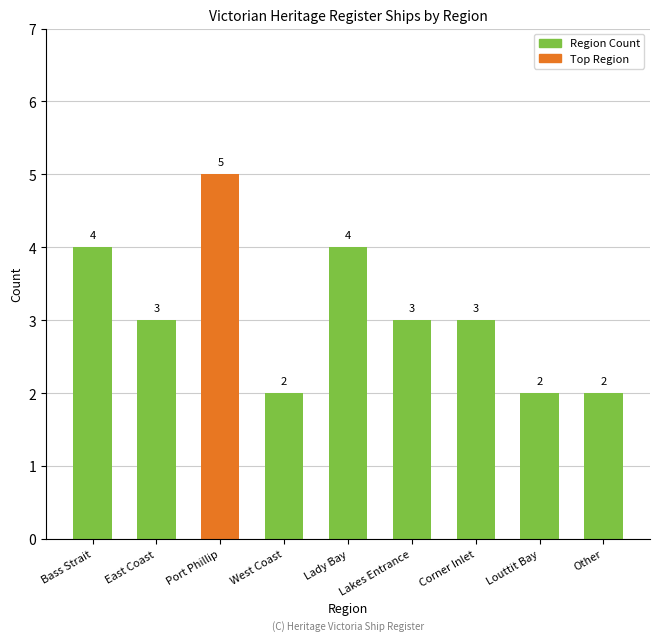

What is the minimum value shown in the chart?

2